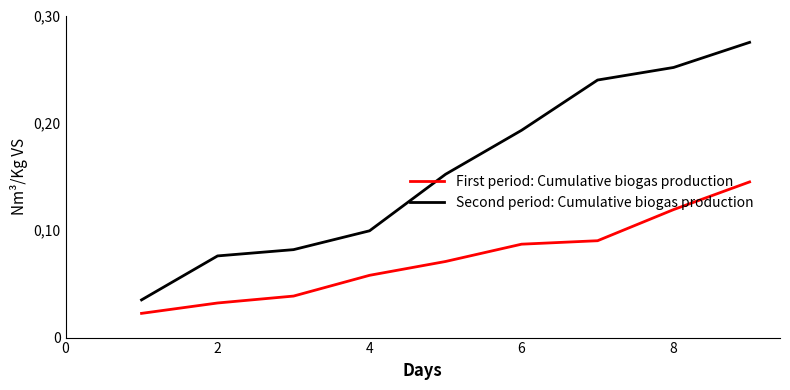

Reading right to left, extract all data points from this chart.

First period: Cumulative biogas production: 0.1	0.1	0.1	0.1	0.1	0.1	0.0	0.0	0.0
Second period: Cumulative biogas production: 0.3	0.3	0.2	0.2	0.2	0.1	0.1	0.1	0.0